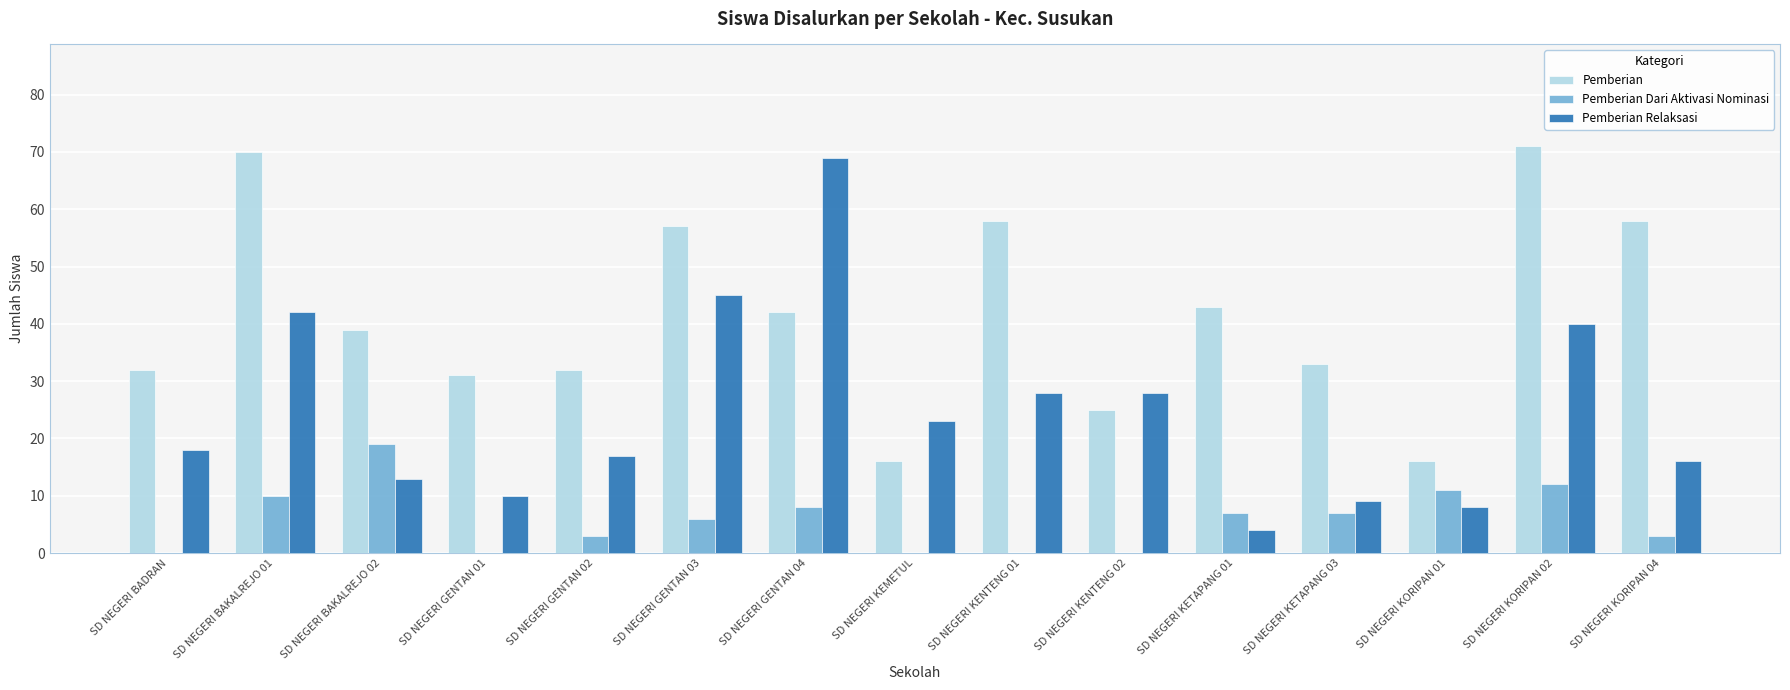

What is the greatest value displayed?

71